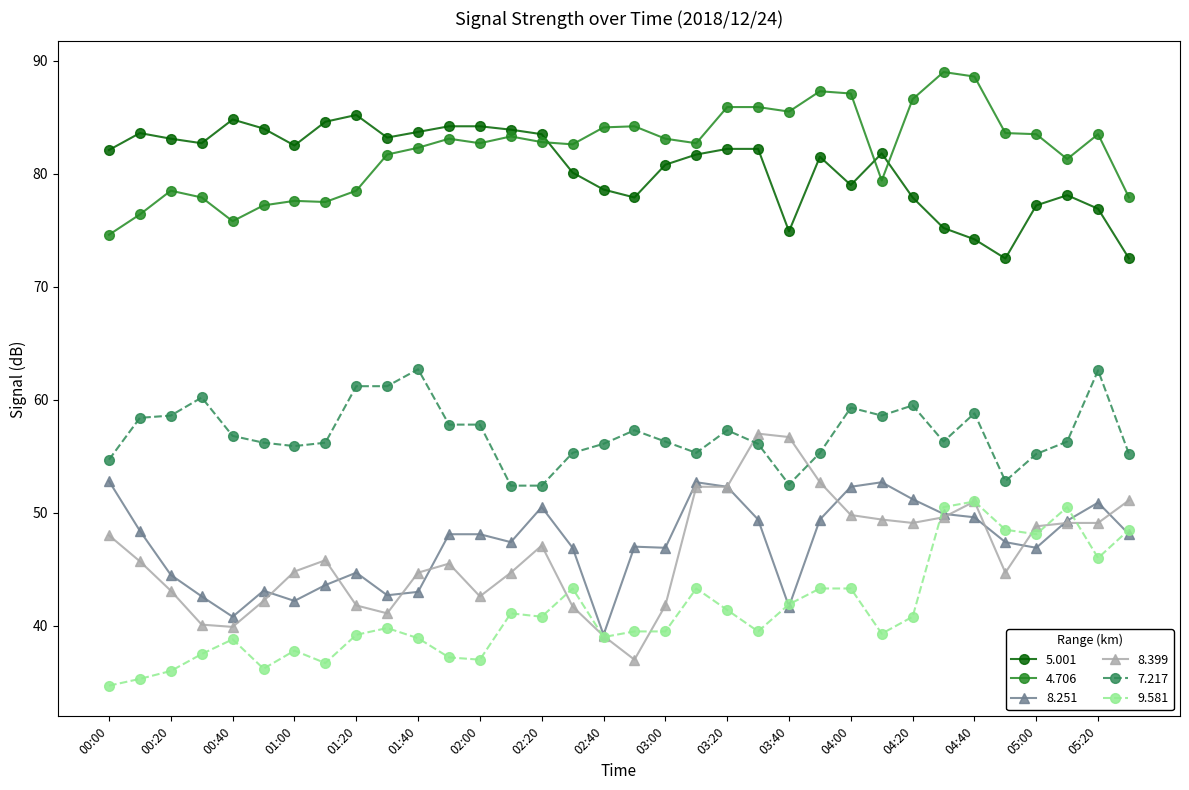

What is the value of the 9.581 point at the 29th from the left?

51.0